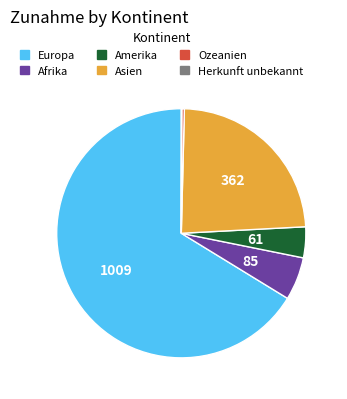

Combined, do Asien and Ozeanien account for over 50%?

No